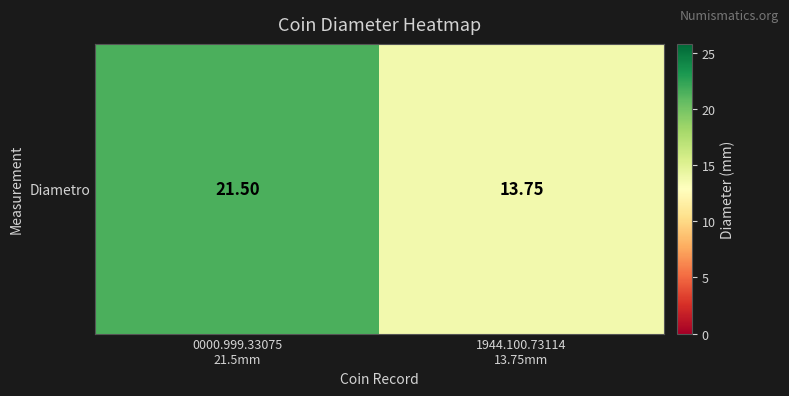

Approximately how many times larger is the value at 1944.100.73114
13.75mm compared to 0000.999.33075
21.5mm?

0.6